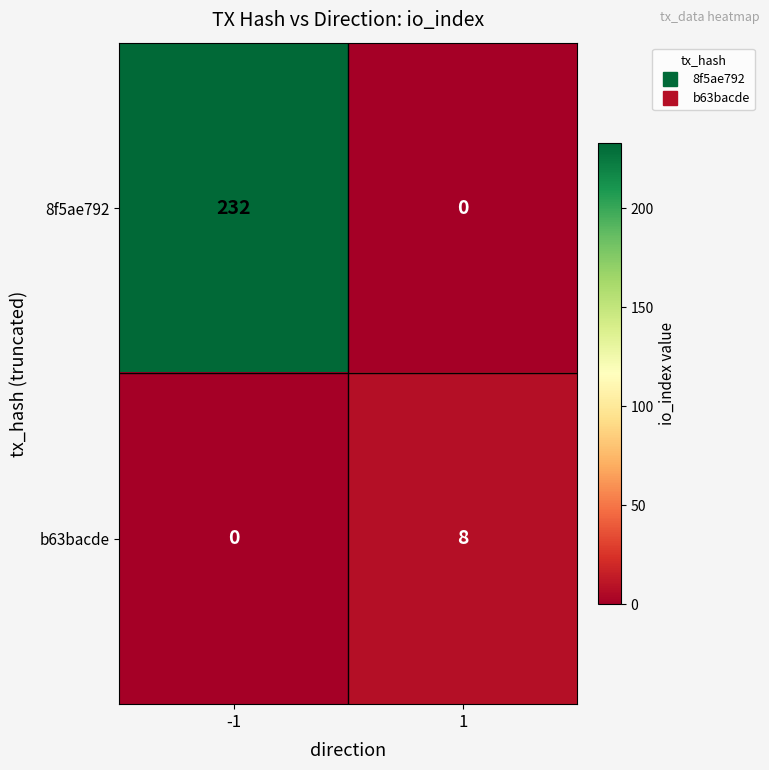

Reading left to right, list all the values displayed in this chart.

8f5ae792: 232	0
b63bacde: 0	8